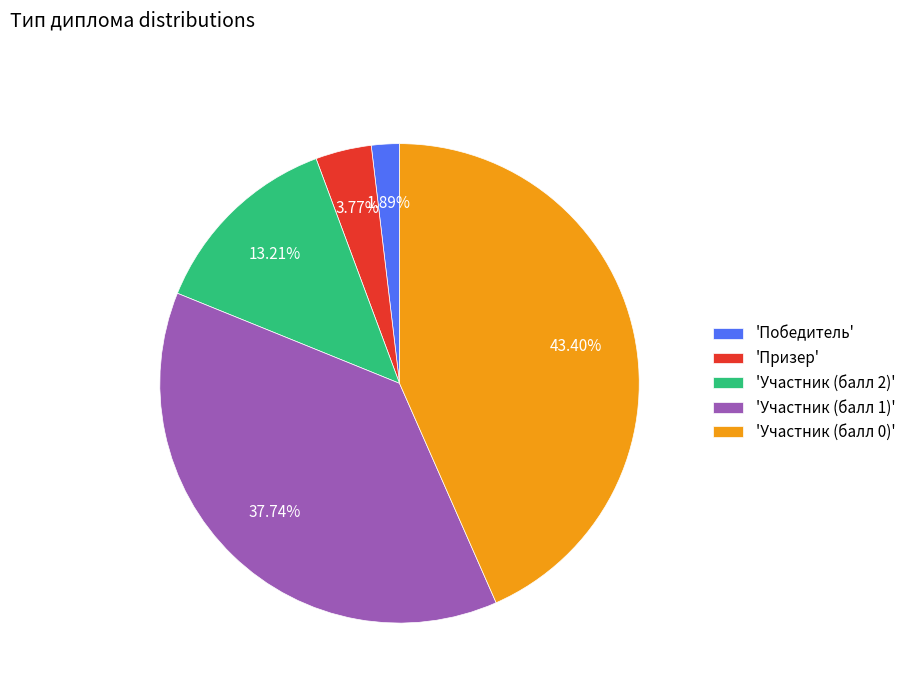

Is there a majority slice in this chart?

No